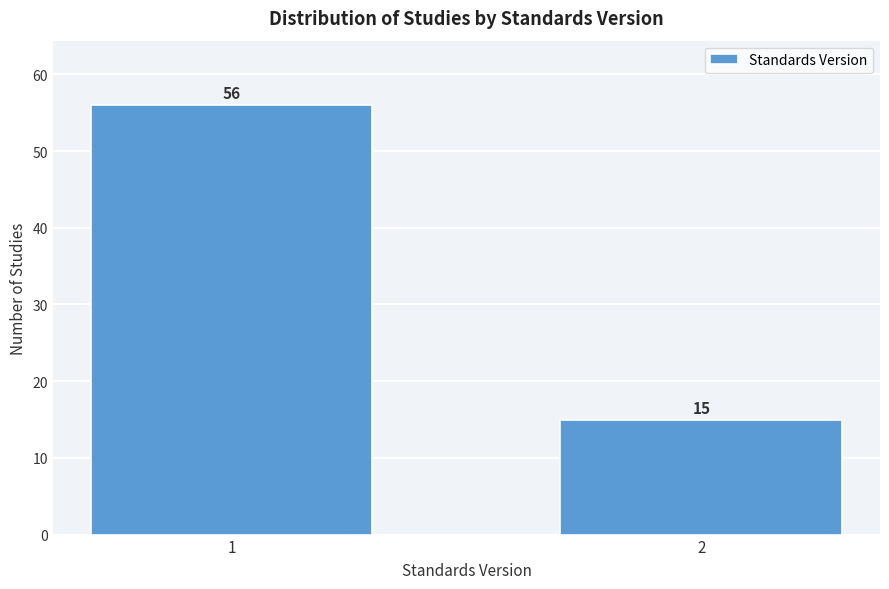

Reading left to right, transcribe all the data shown in this chart.

56	15